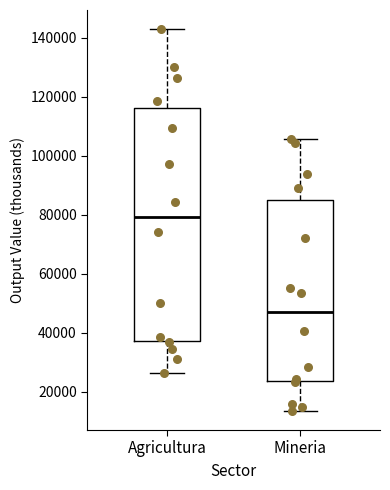

Reading left to right, read every box against the y-axis: the position of its median line, the range the box covers, and the ends of its whiskers. The values are not printed on the chart, so give them approximately, as read against the axis.

Agricultura: median 80000, box 38000 to 116000, whiskers 26000 to 142000
Mineria: median 48000, box 24000 to 84000, whiskers 14000 to 106000